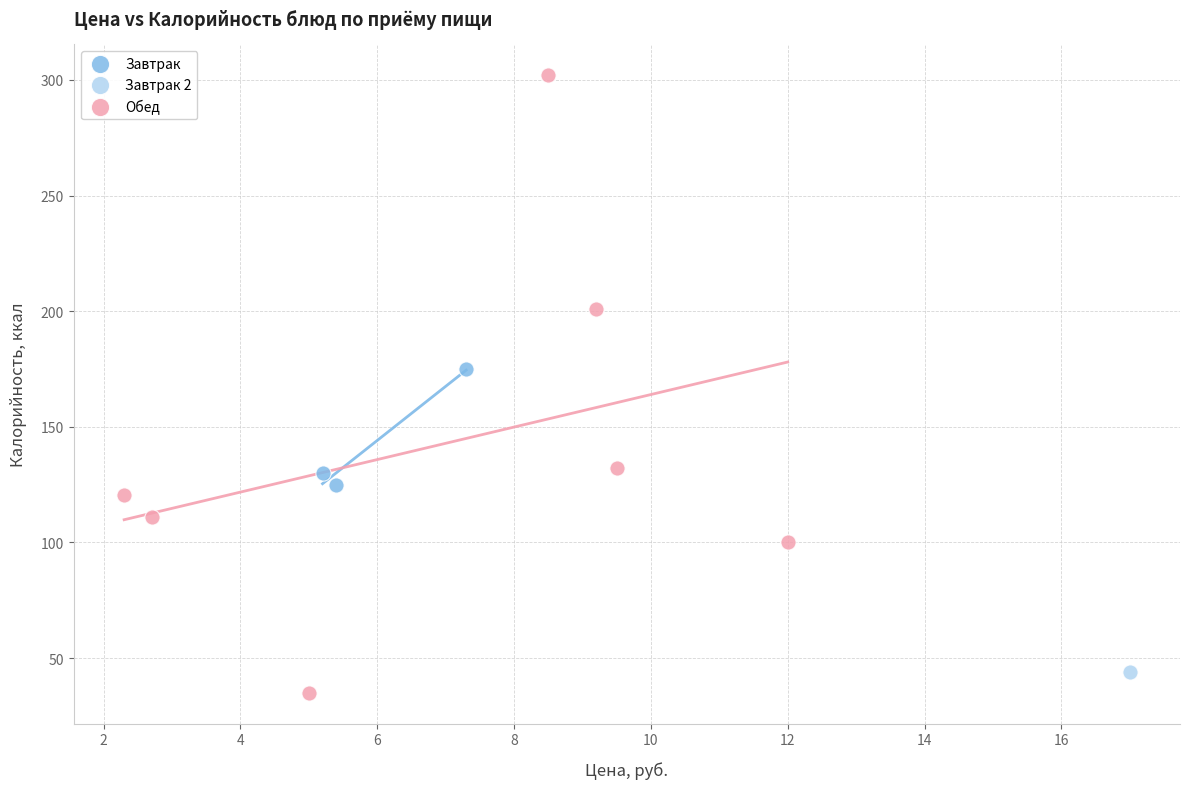

What are all the series names shown in the legend?

Завтрак, Завтрак 2, Обед